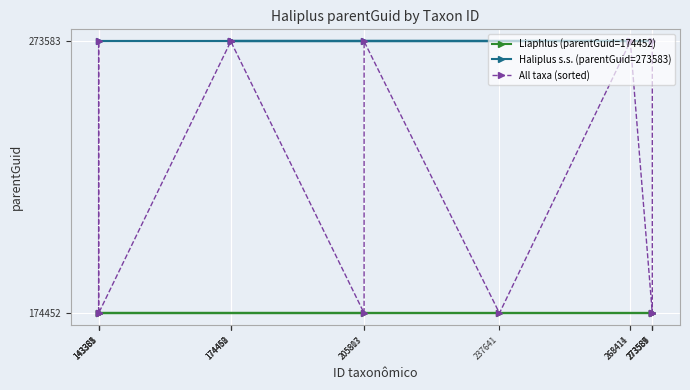

What is the maximum value shown in the chart?

273583